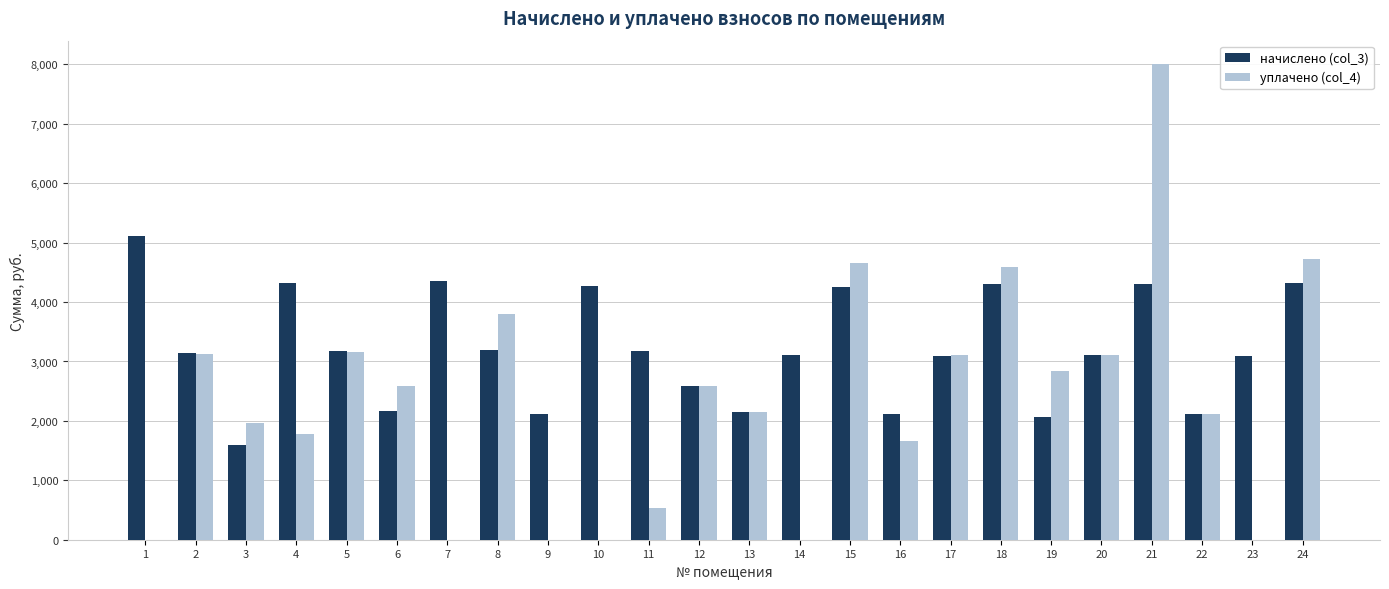

The начислено (col_3) series shows 434.4 at 16. True or false?

False